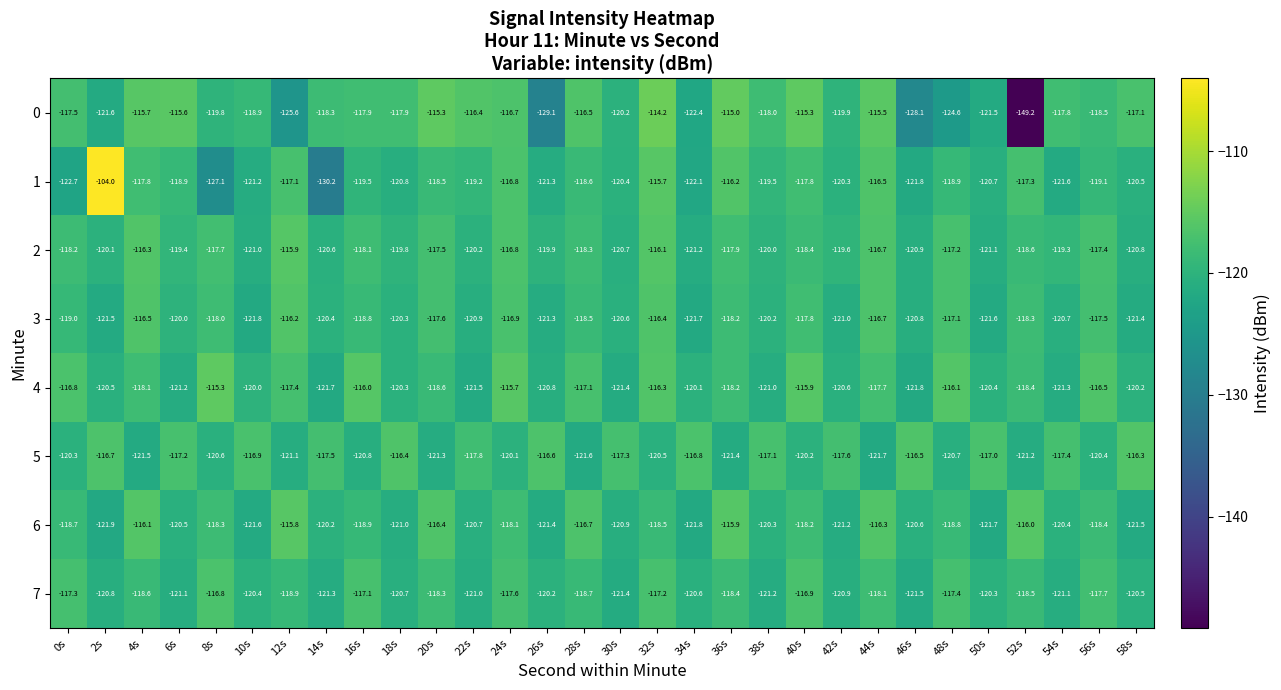

Rank the series by their maximum value, from highest to lowest.

1, 0, 4, 6, 2, 3, 5, 7